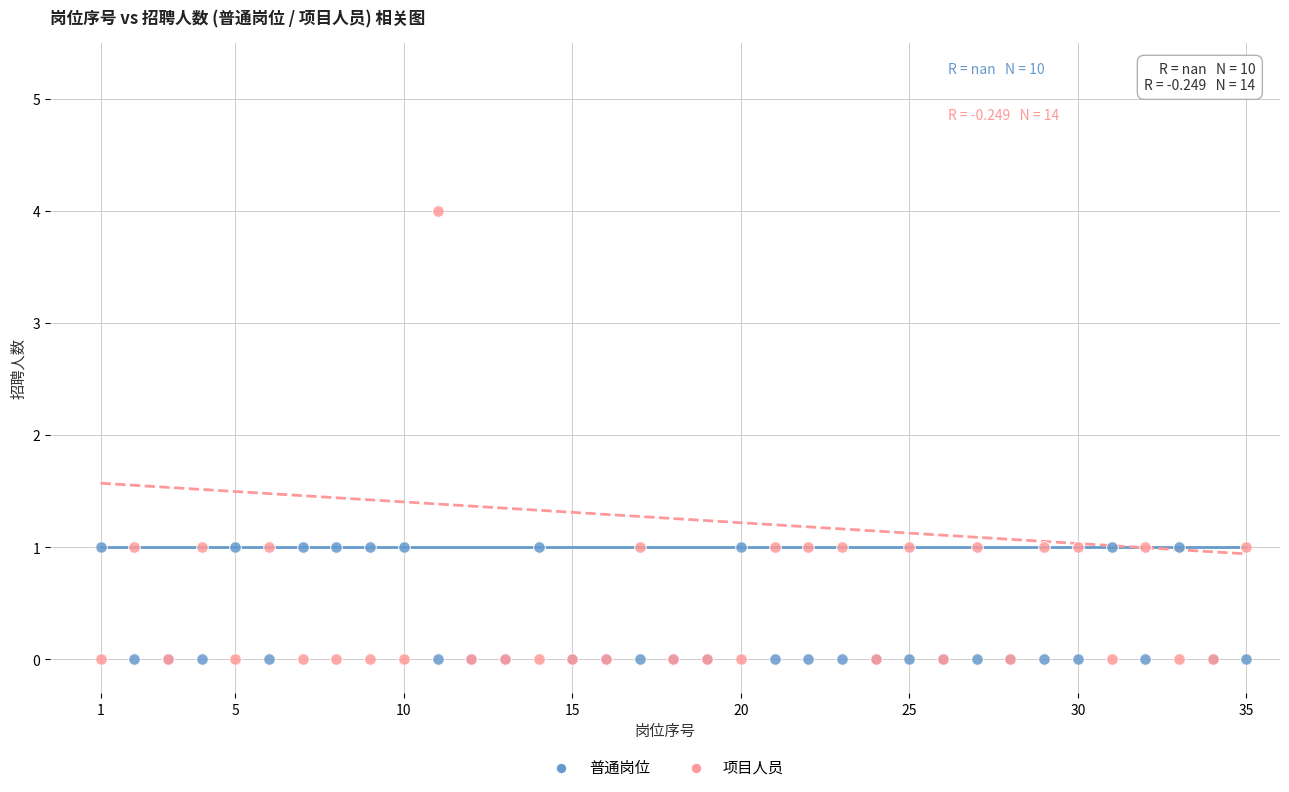

Which series reaches the maximum Y coordinate?

项目人员